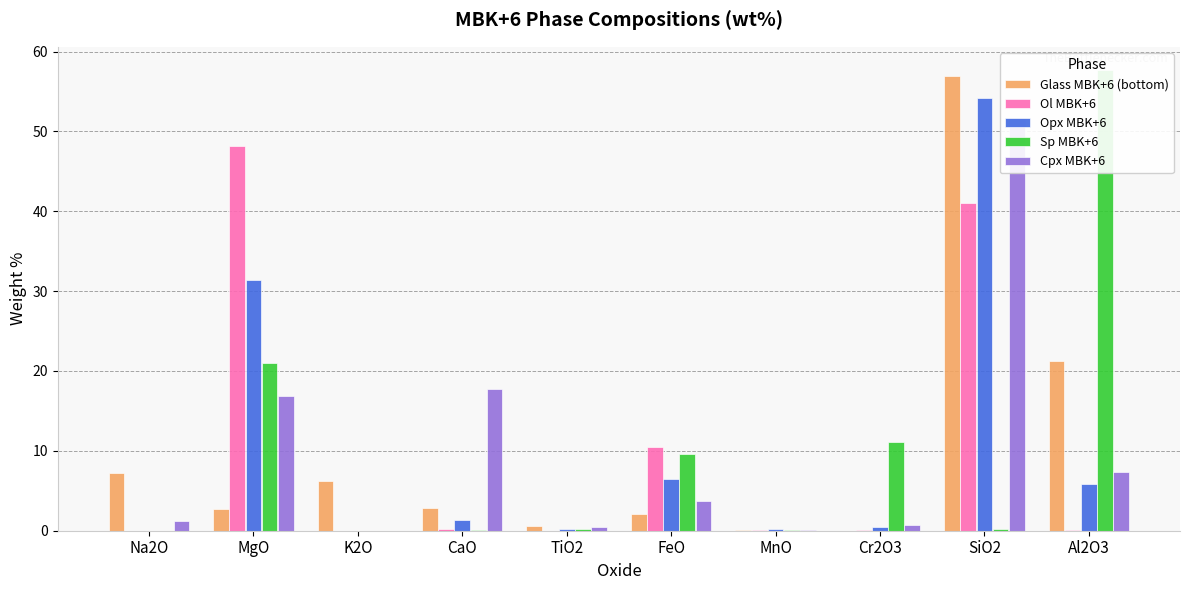

What is the sum of all Cpx MBK+6 values?

100.0